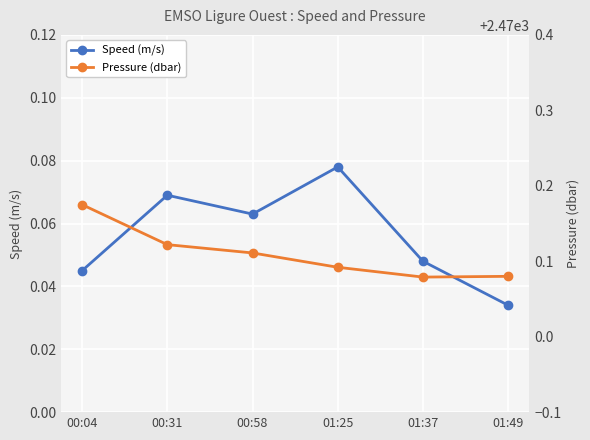

True or false: Pressure (dbar) and Speed (m/s) cross at least once.

False